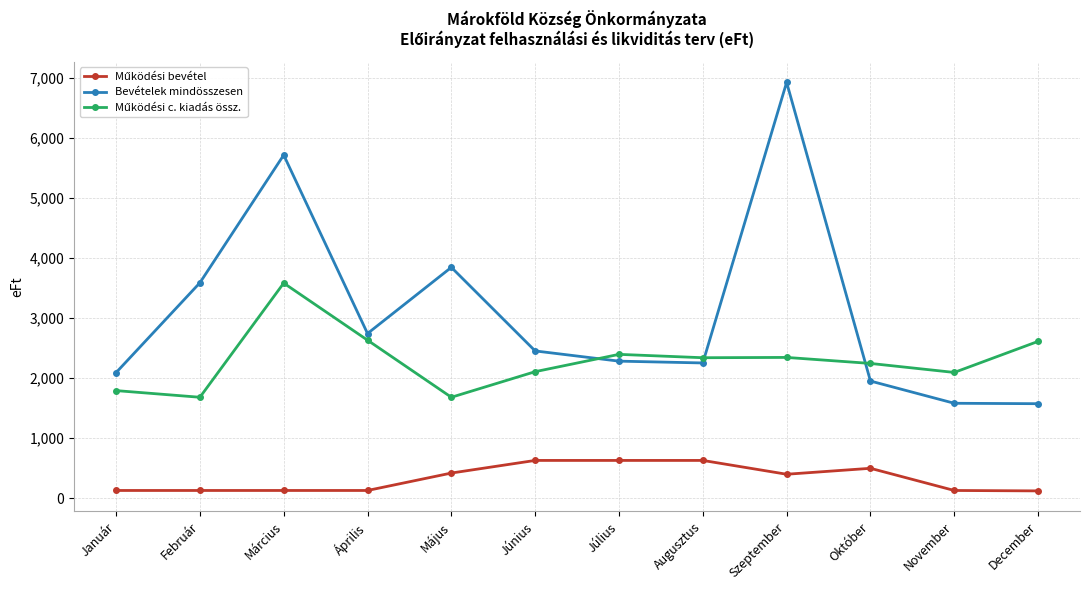

At how many categories does at least one series exceed 3473?

4